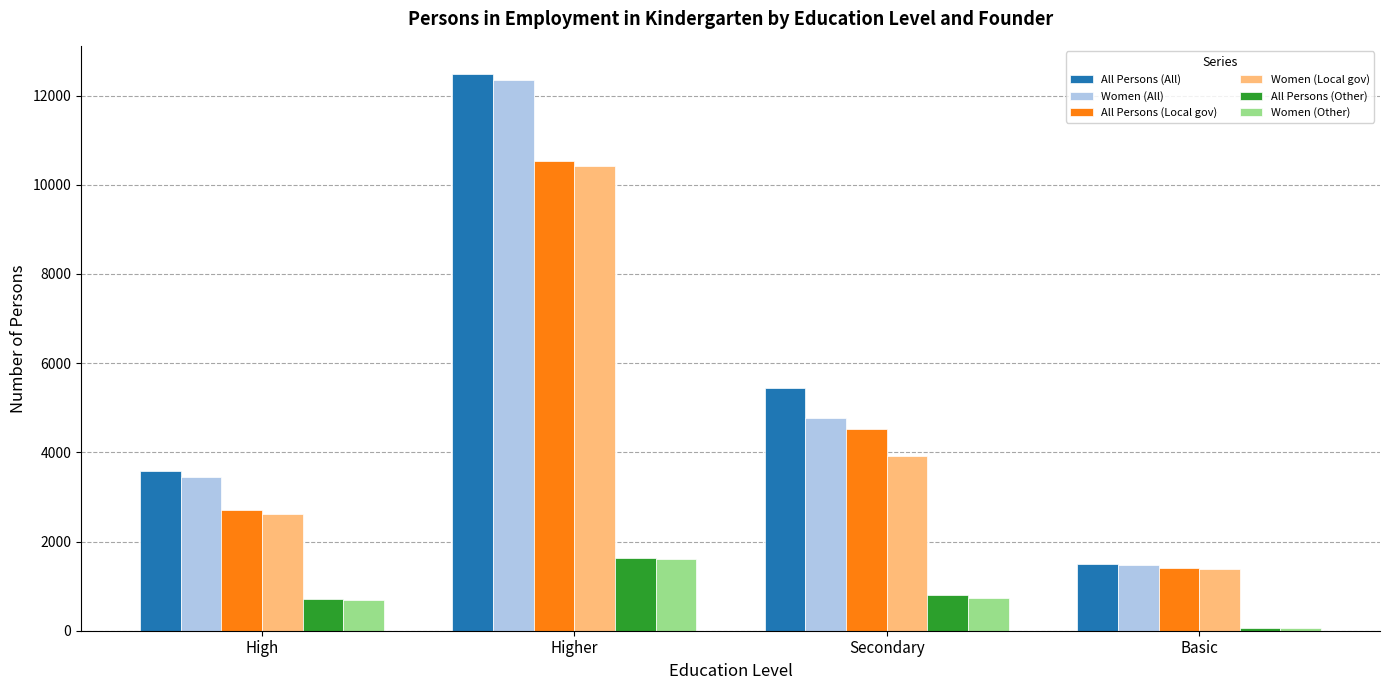

What is the label of the 1st bar from the right?

Basic